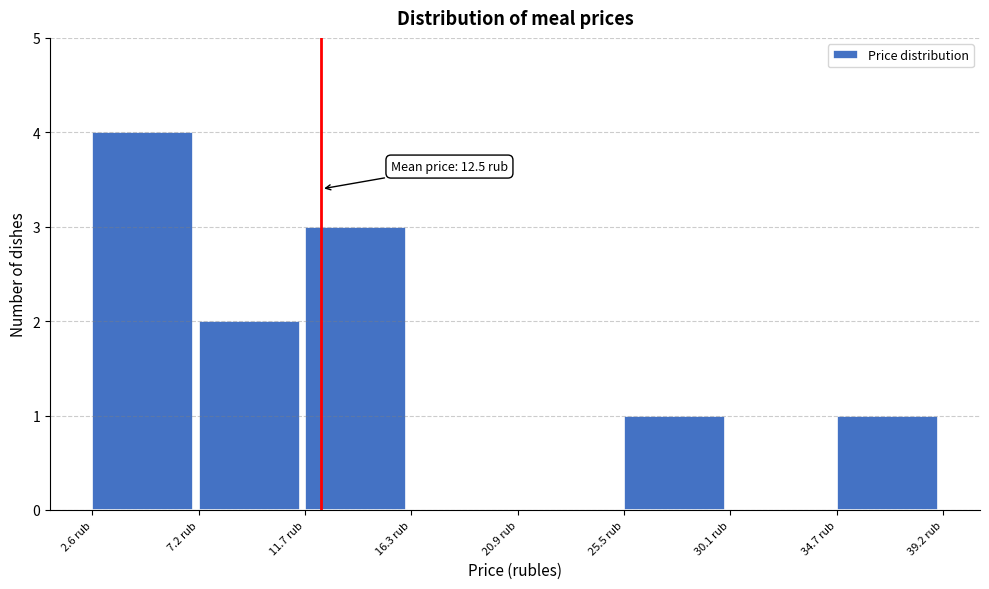

Over which range of the x-axis is the bar tallest?

2.5 to 7.0